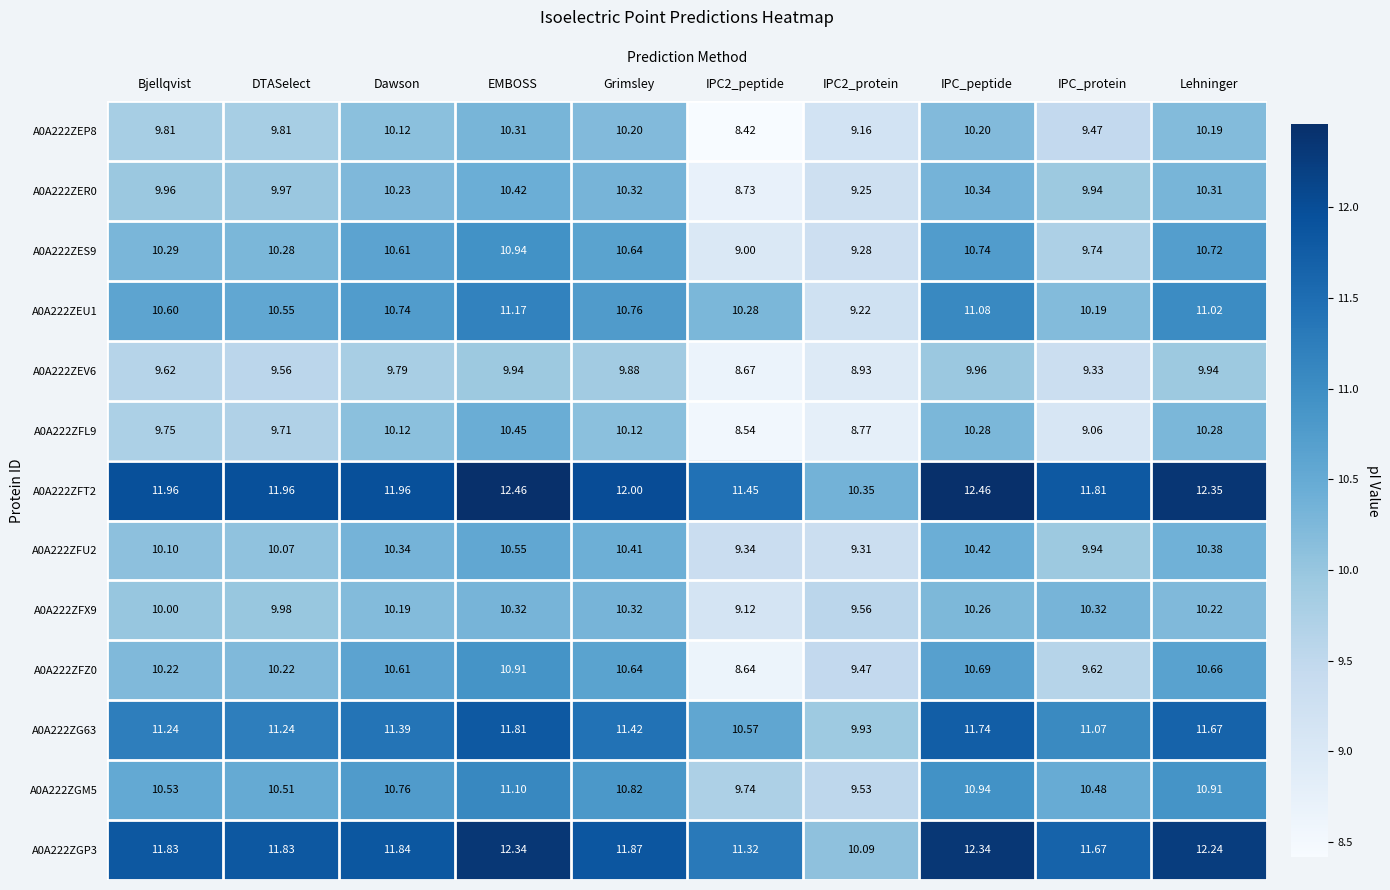

At which label does A0A222ZFT2 first exceed 11?

Bjellqvist